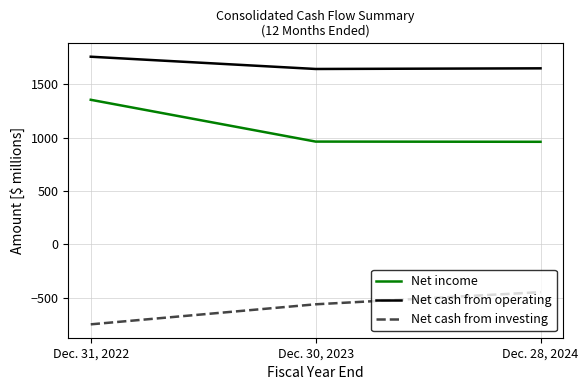

Which series has the largest range (max minus min)?

Net income